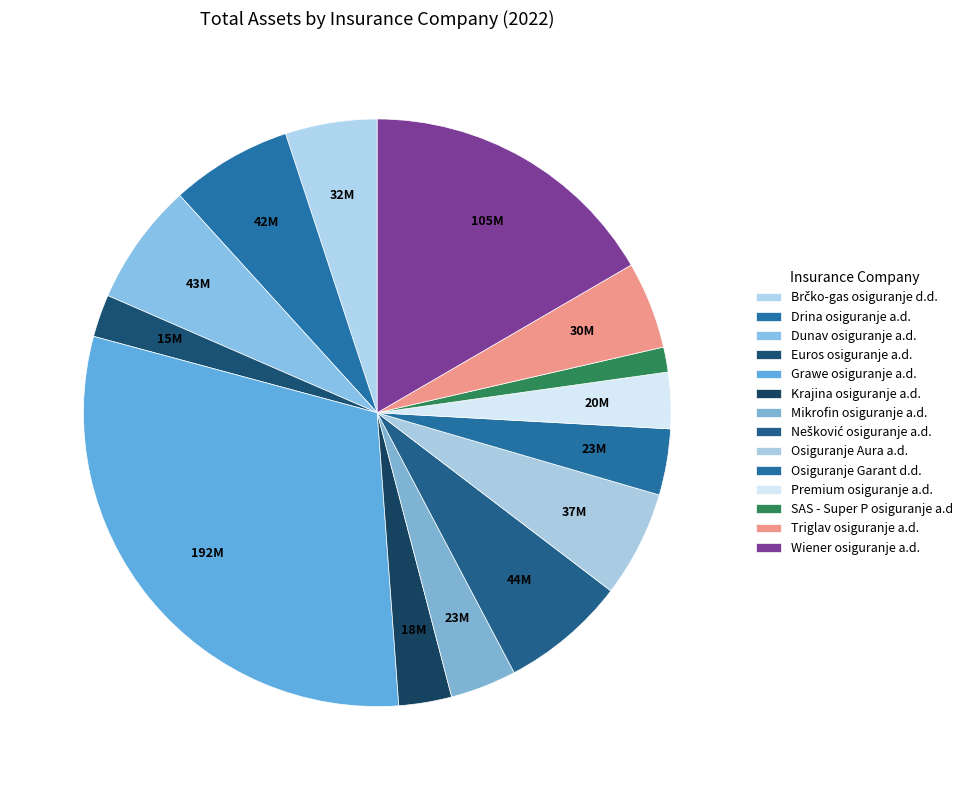

How many segments does this pie chart have?

14